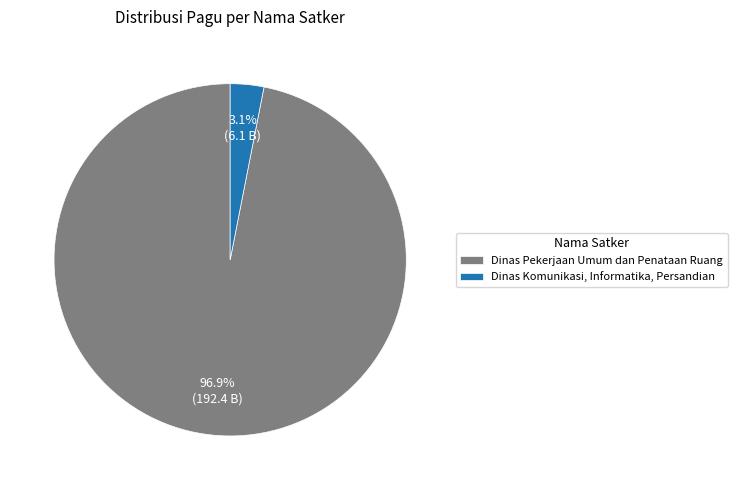

How many segments does this pie chart have?

2